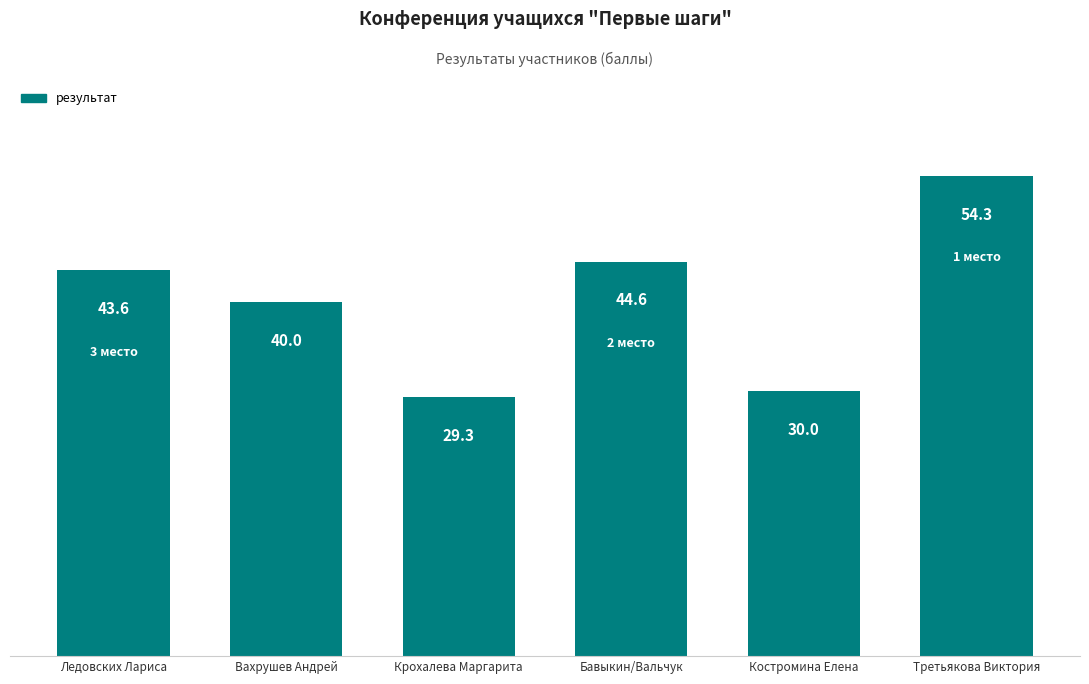

True or false: the data shows 87.8 at Третьякова Виктория.

False